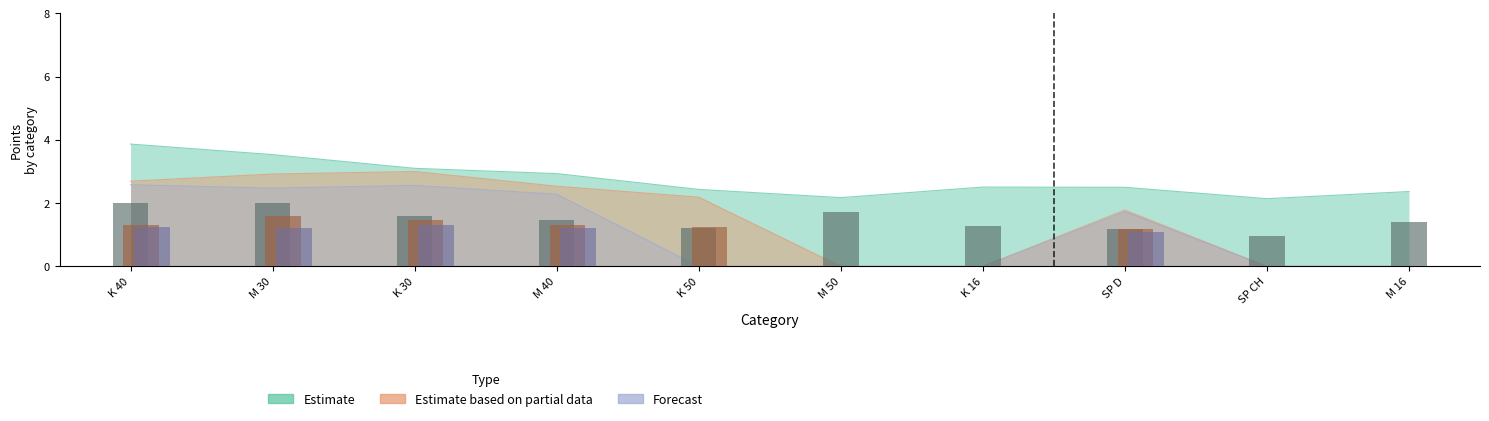

Which series has the largest range (max minus min)?

Estimate based on partial data